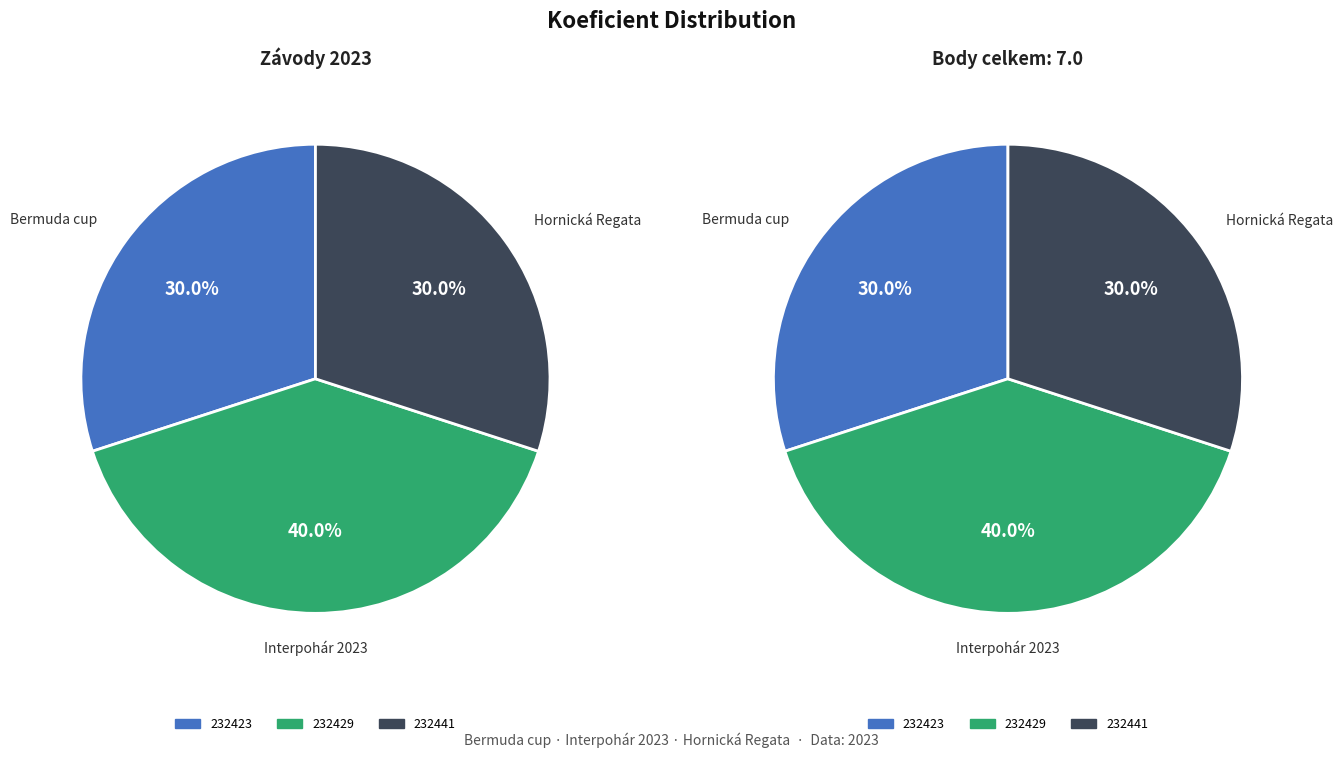

What percentage is NOT represented by 232423?

70.0%